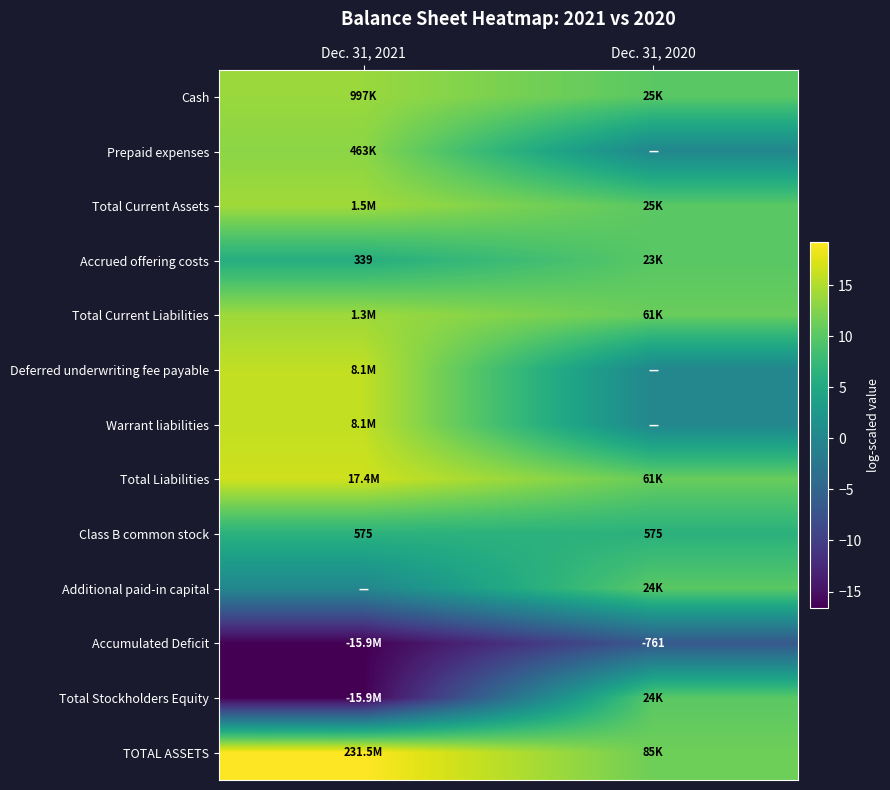

At which category does the chart reach its peak across all series?

Dec. 31, 2021